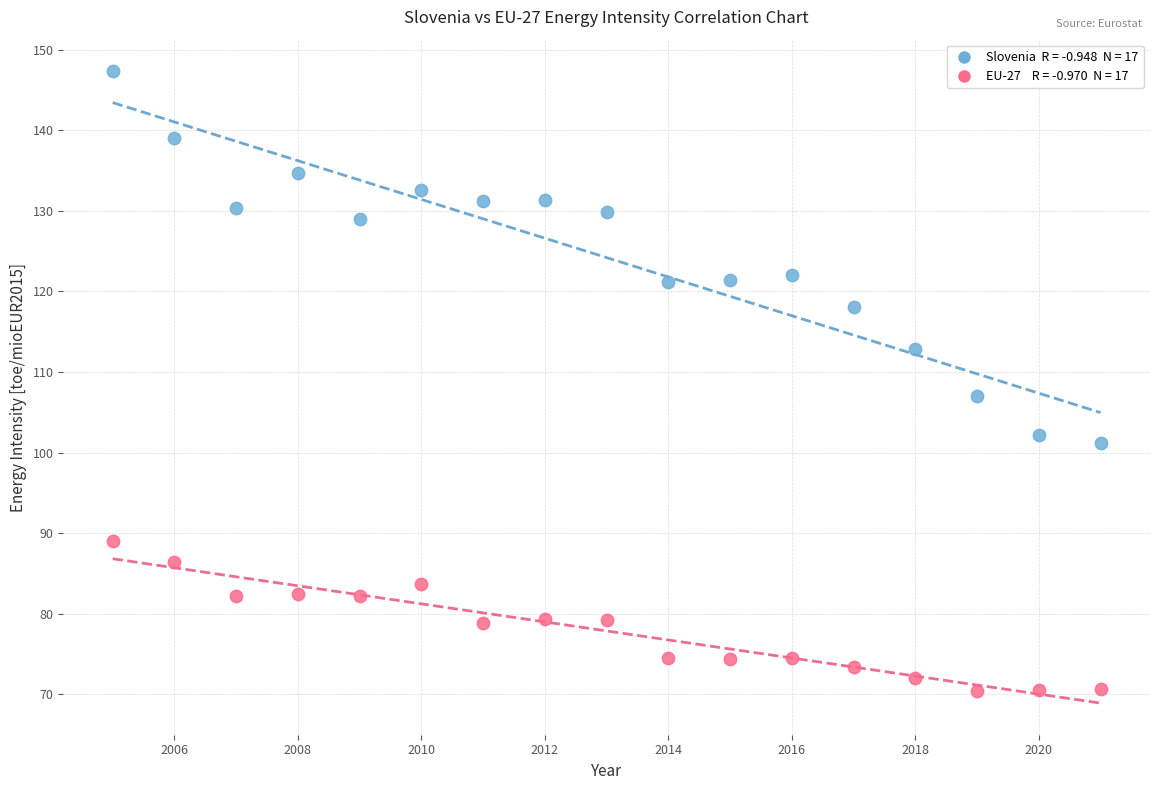

Across all series, what Y value is closest to 108?

107.0